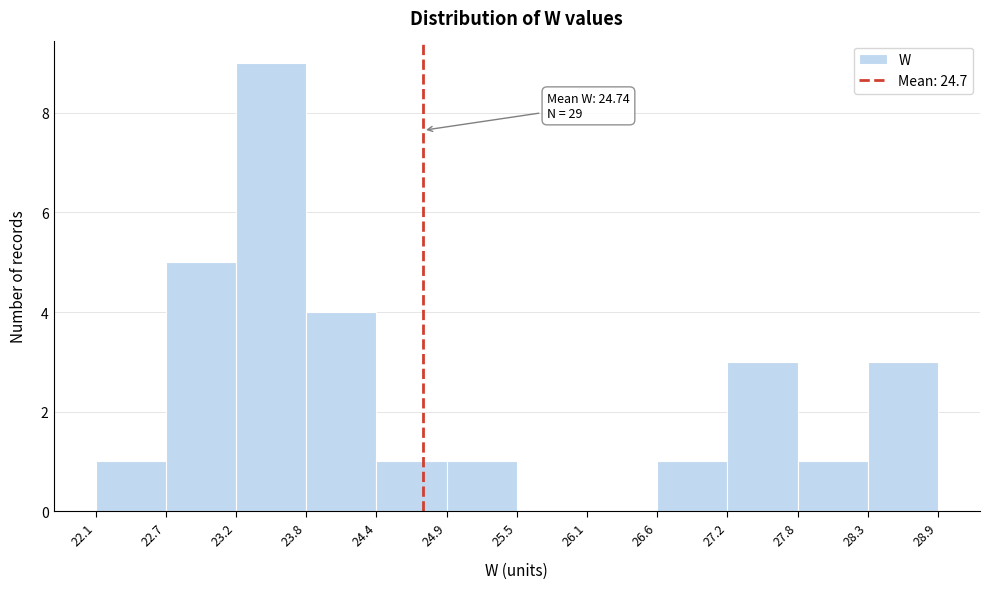

Over which range of the x-axis is the bar tallest?

23.2 to 23.8